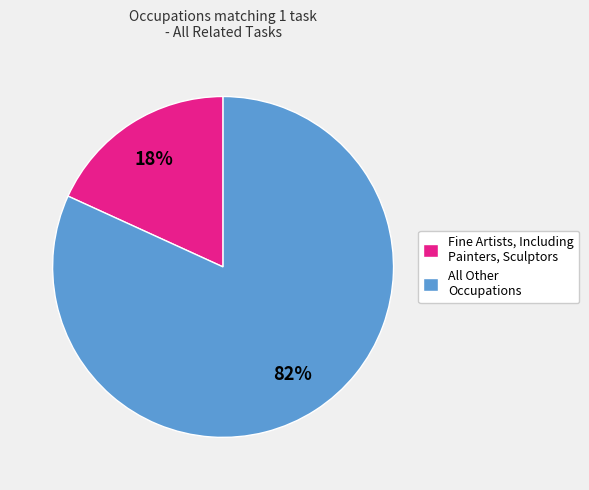

Which slice is the largest?

All Other Occupations